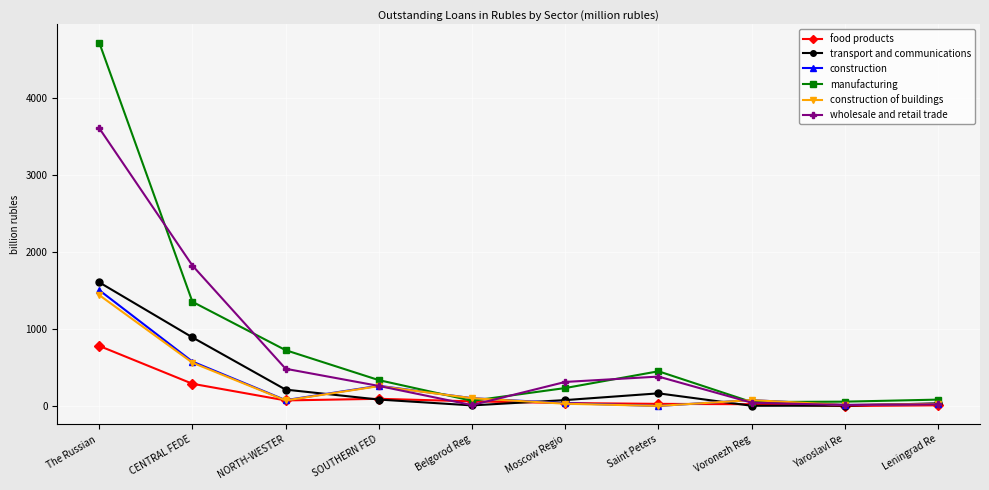

Is the value of wholesale and retail trade at SOUTHERN FED greater than the value of construction at Yaroslavl Re?

Yes